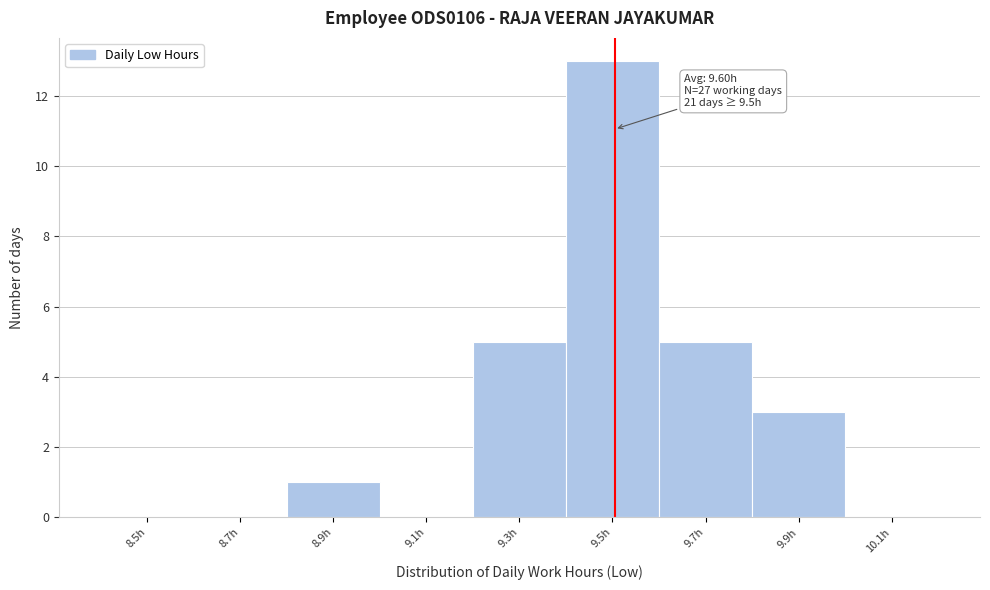

Reading left to right, what are all the values shown in this chart?

8.5h=0	8.7h=0	8.9h=1	9.1h=0	9.3h=5	9.5h=13	9.7h=5	9.9h=3	10.1h=0